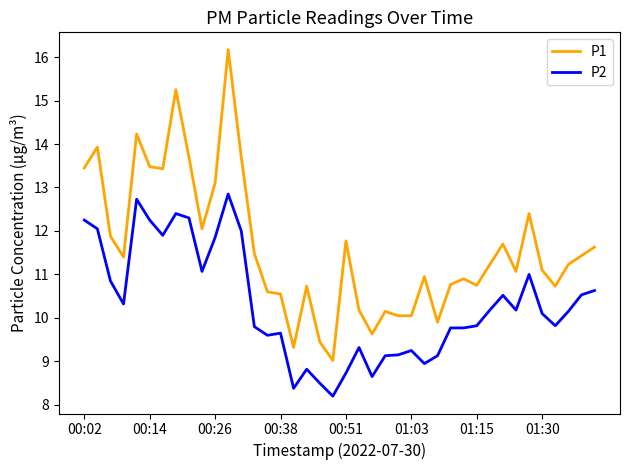

Rank the series by their average value, from lowest to highest.

P2, P1